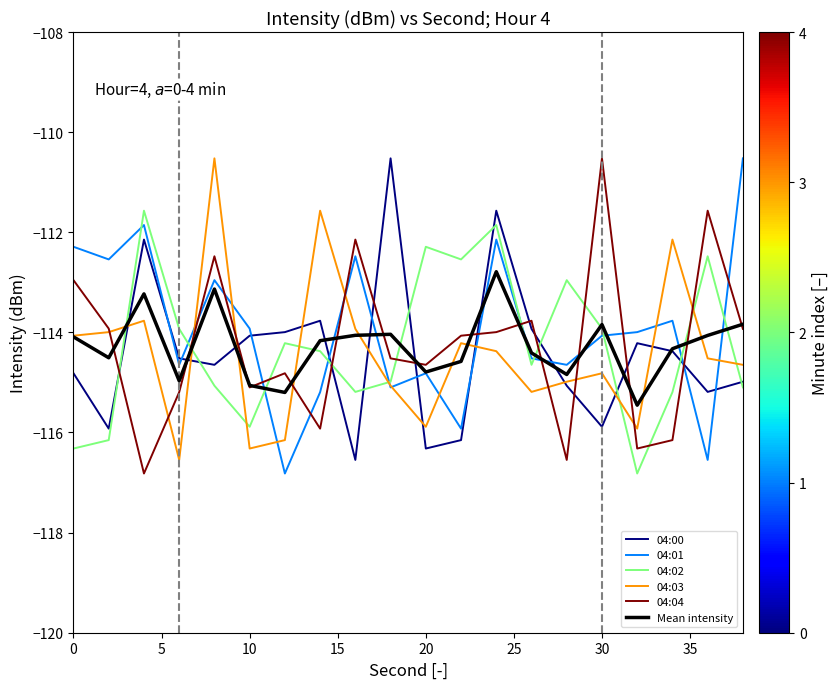

Does the chart have visible grid lines?

No